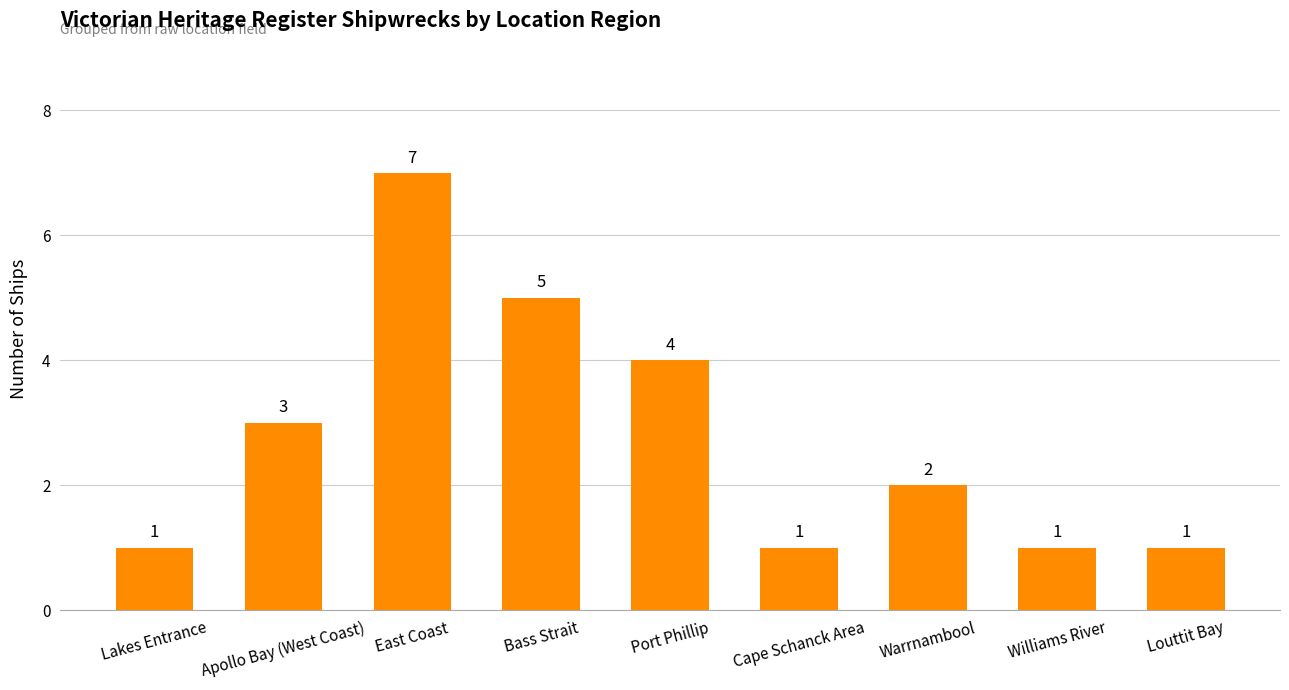

What position from the right is Warrnambool?

3